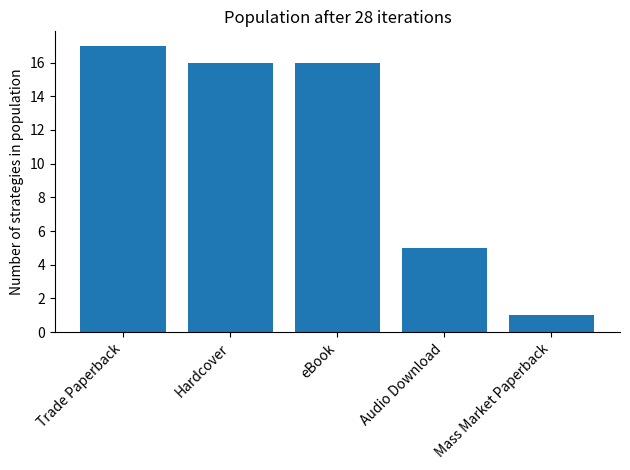

Which category has the highest value across all series?

Trade Paperback